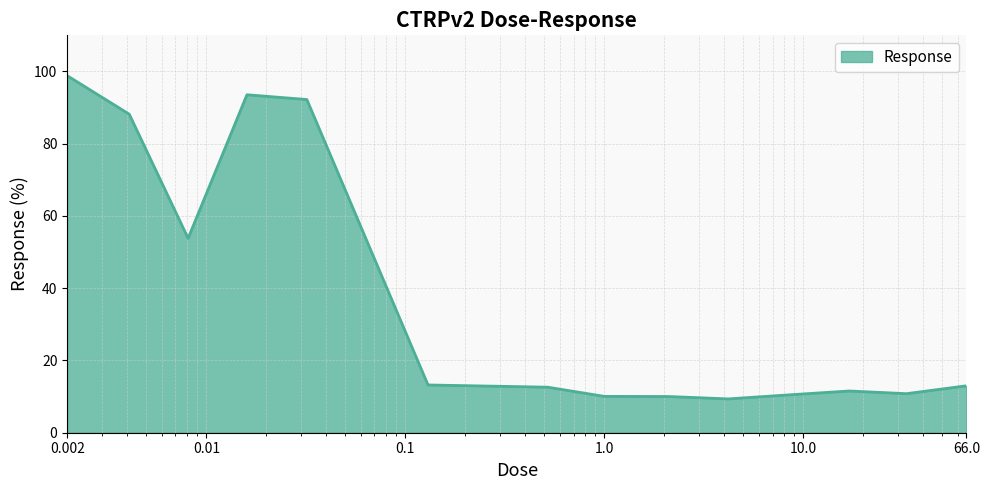

What is the maximum value shown in the chart?

98.8